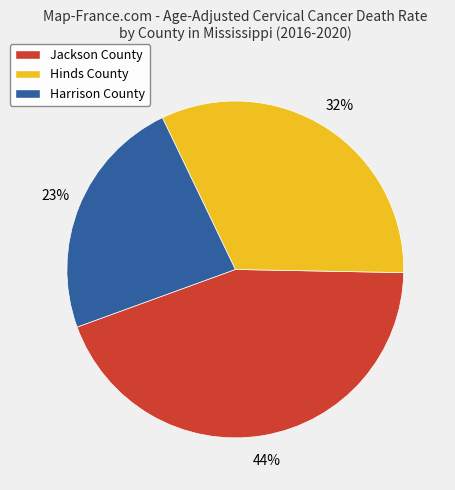

What percentage is the Jackson County slice, to the nearest percent?

44%